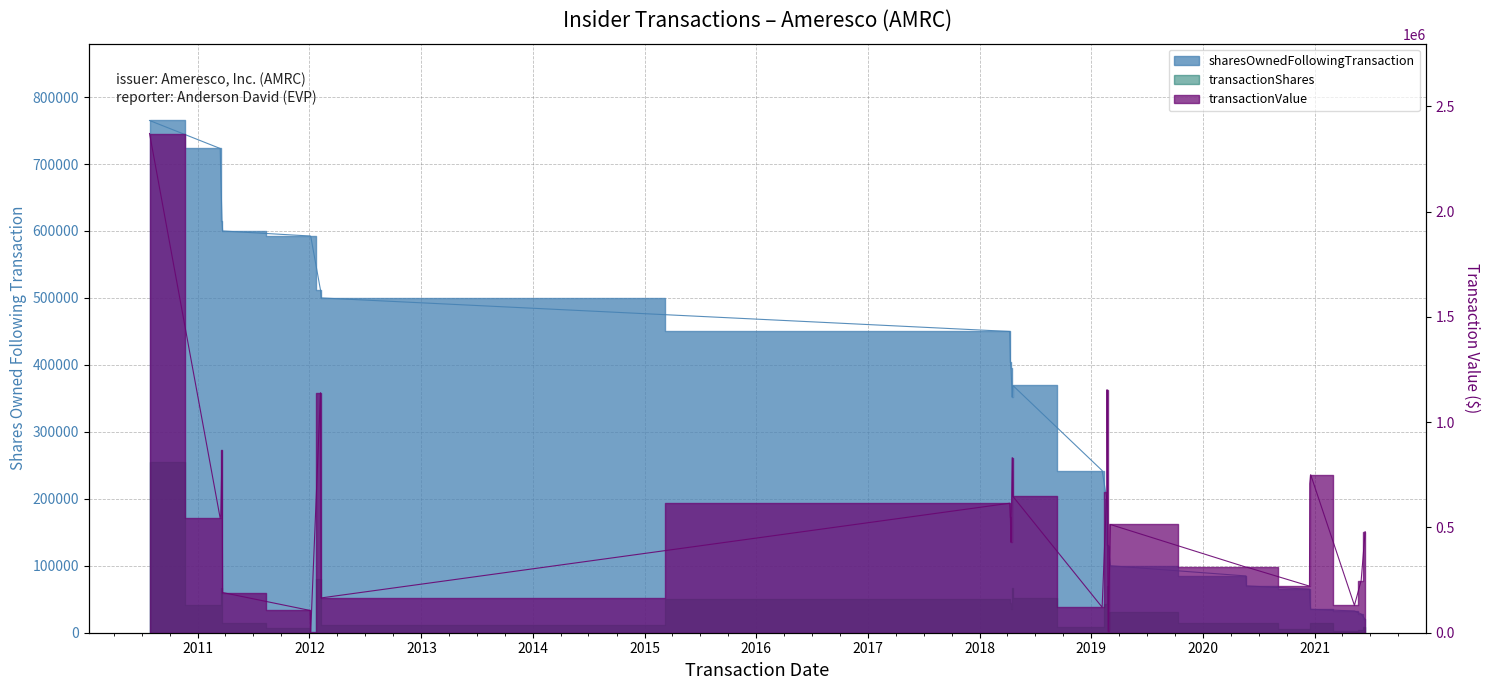

The sharesOwnedFollowingTransaction series shows 144264 at 2018-04-09. True or false?

False